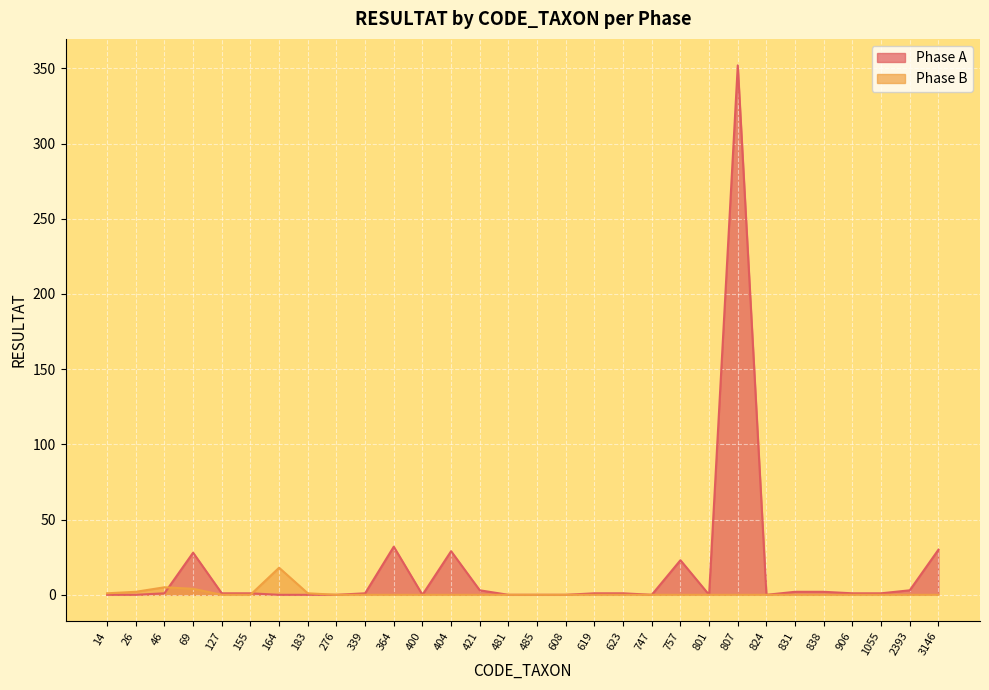

True or false: Phase A has a value of 1 at 155.

True